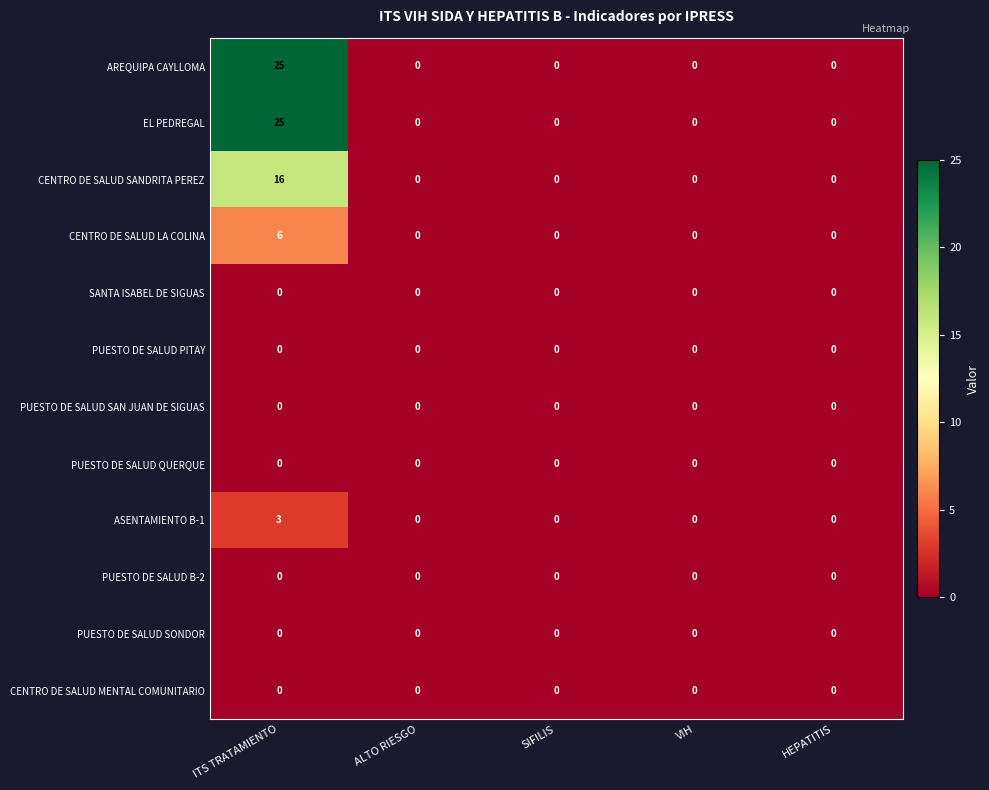

How many data points does each series have?

5